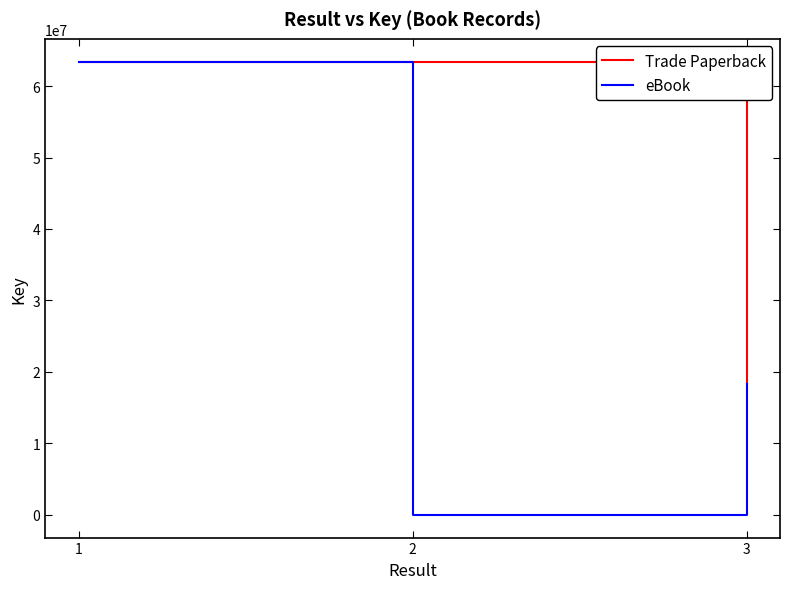

How many points are lower than both their immediate neighbors (excluding endpoints)?

1